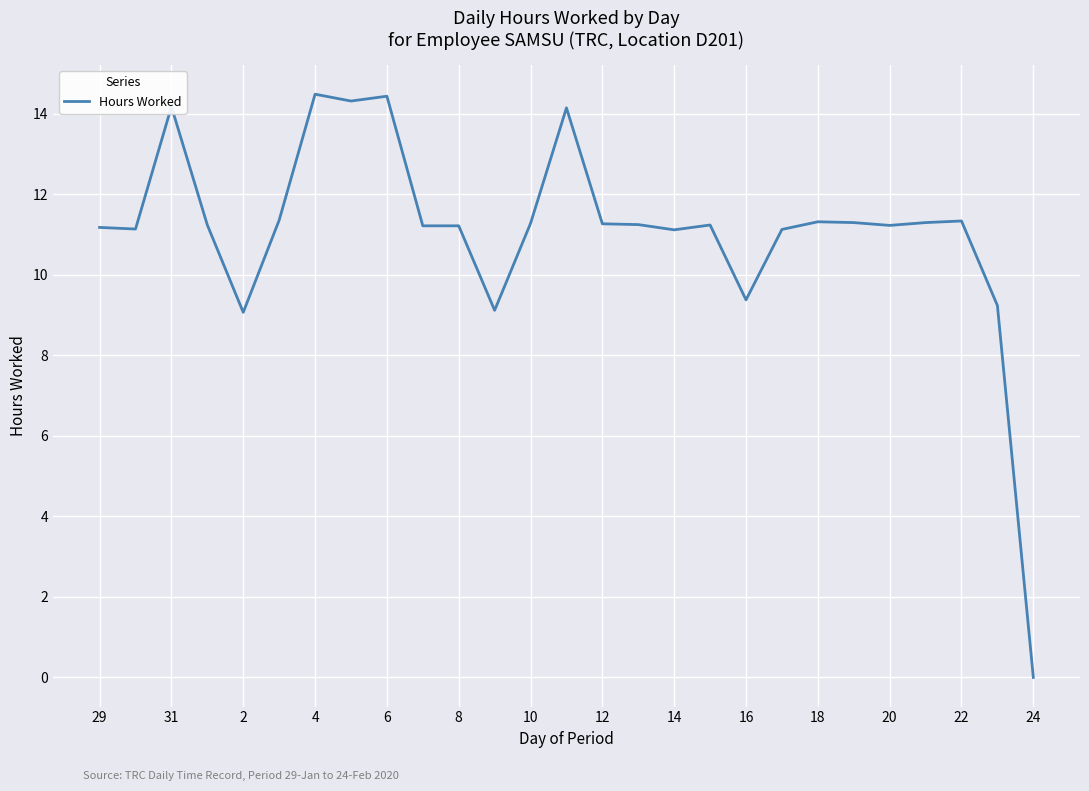

What is the greatest value displayed?

14.5